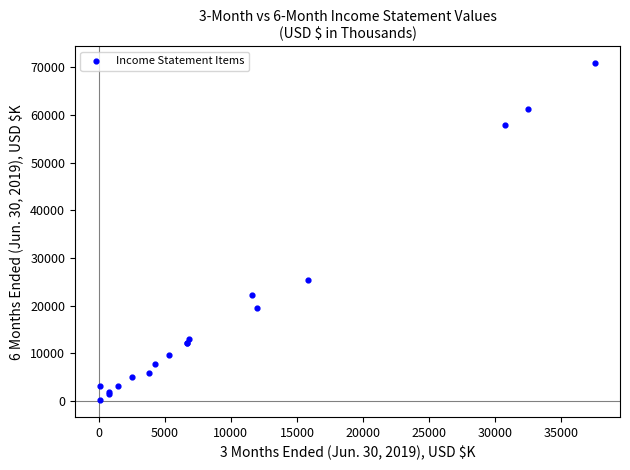

What Y value in the scatter plot is closest to 35520?

25475